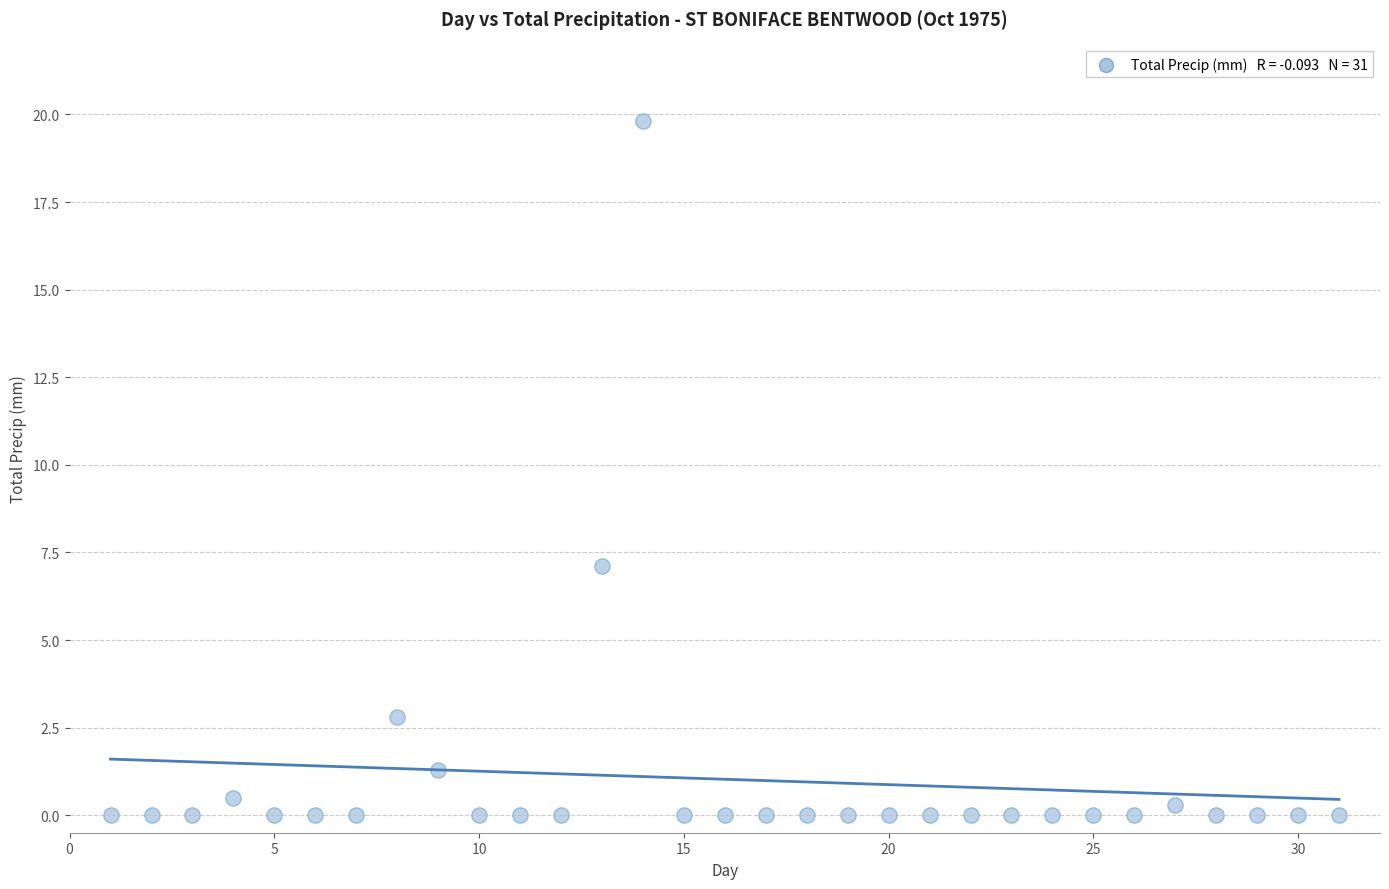

What Y value in the scatter plot is closest to 9?

7.1